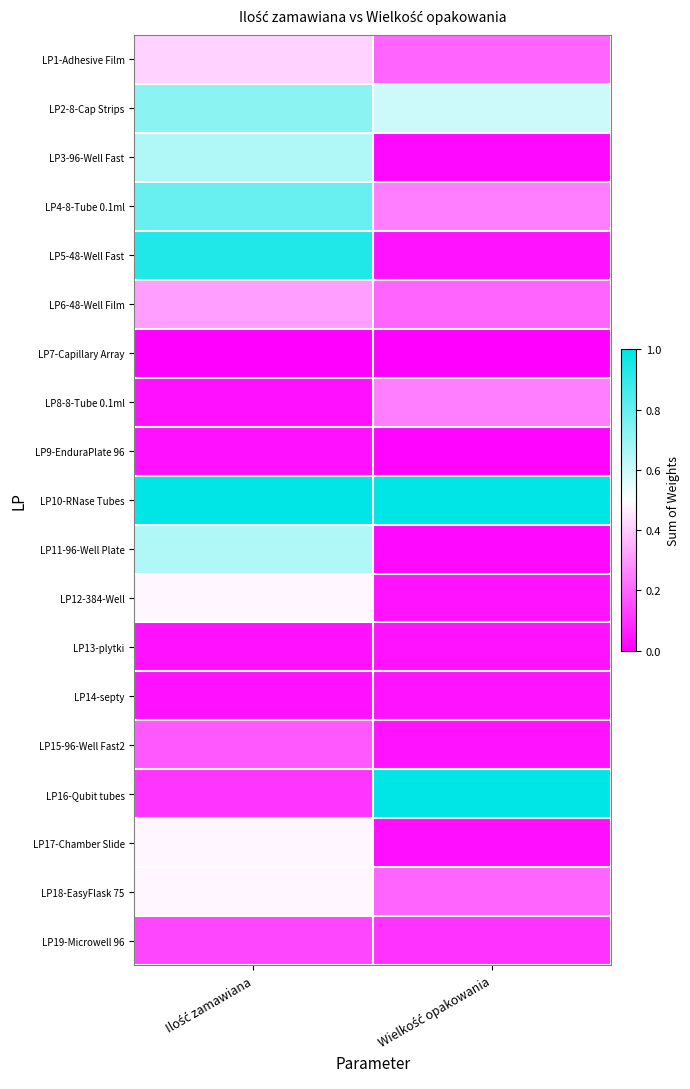

Which has a higher value, Wielkość opakowania or Ilość zamawiana?

Ilość zamawiana